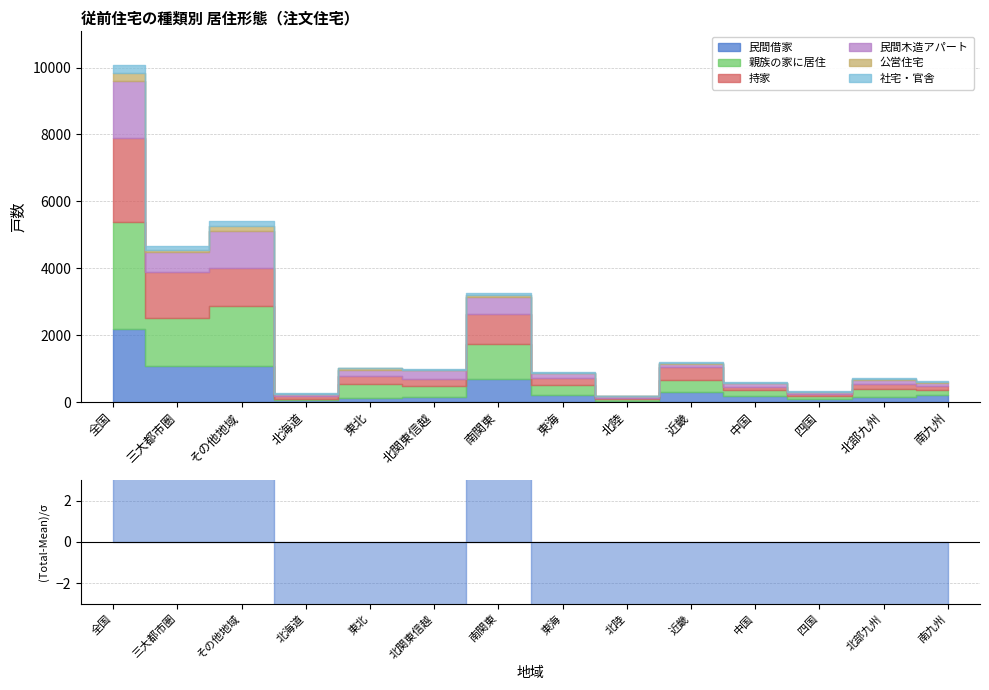

True or false: 社宅・官舎 and 持家 intersect in this chart.

False